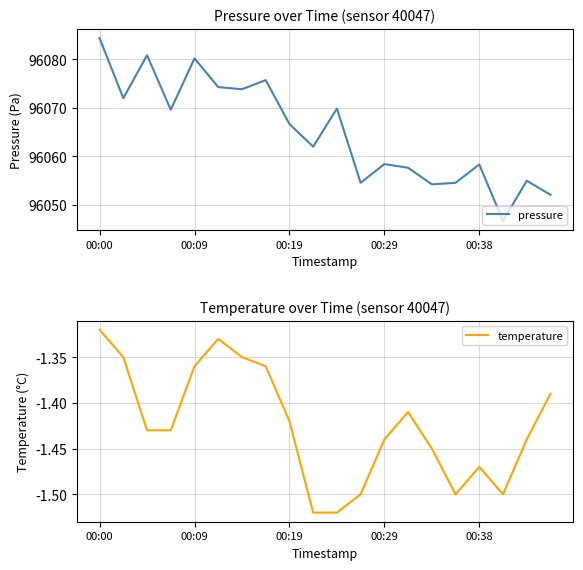

The pressure series shows 169740.6 at 00:38. True or false?

False